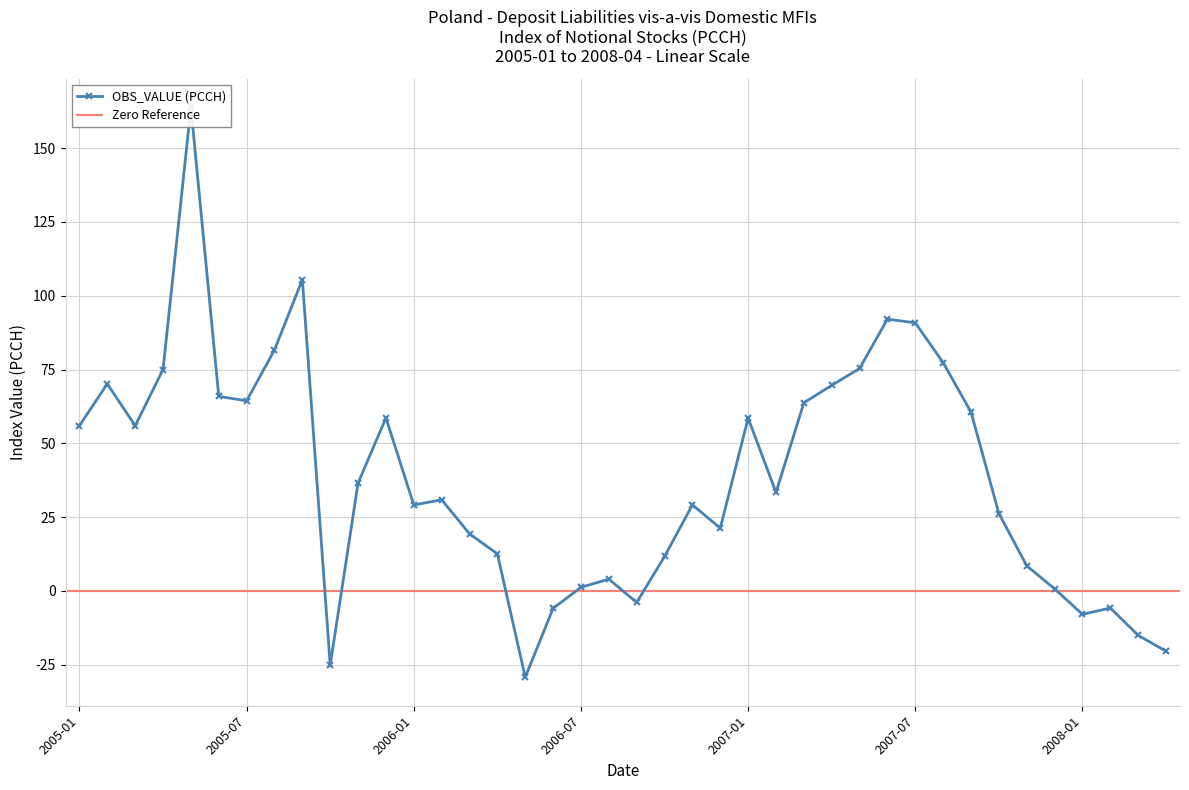

Read the value at 2007-10.

26.2